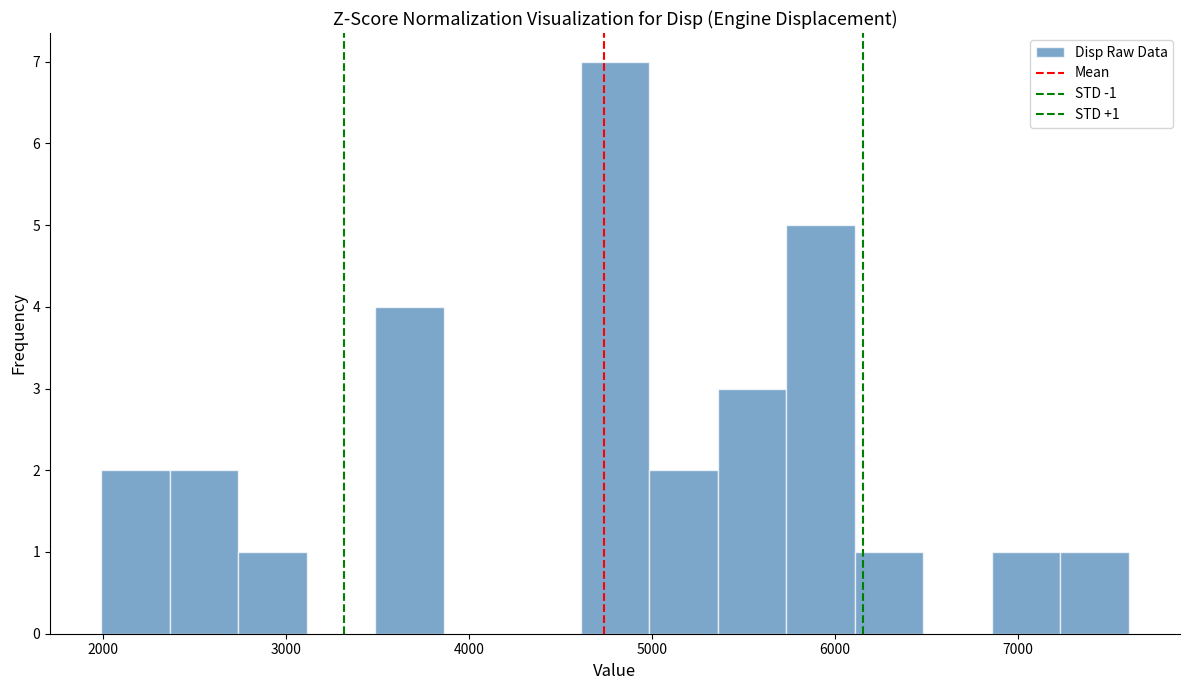

Read against the x-axis, roughly where is the centre of the tallest bar?

4800